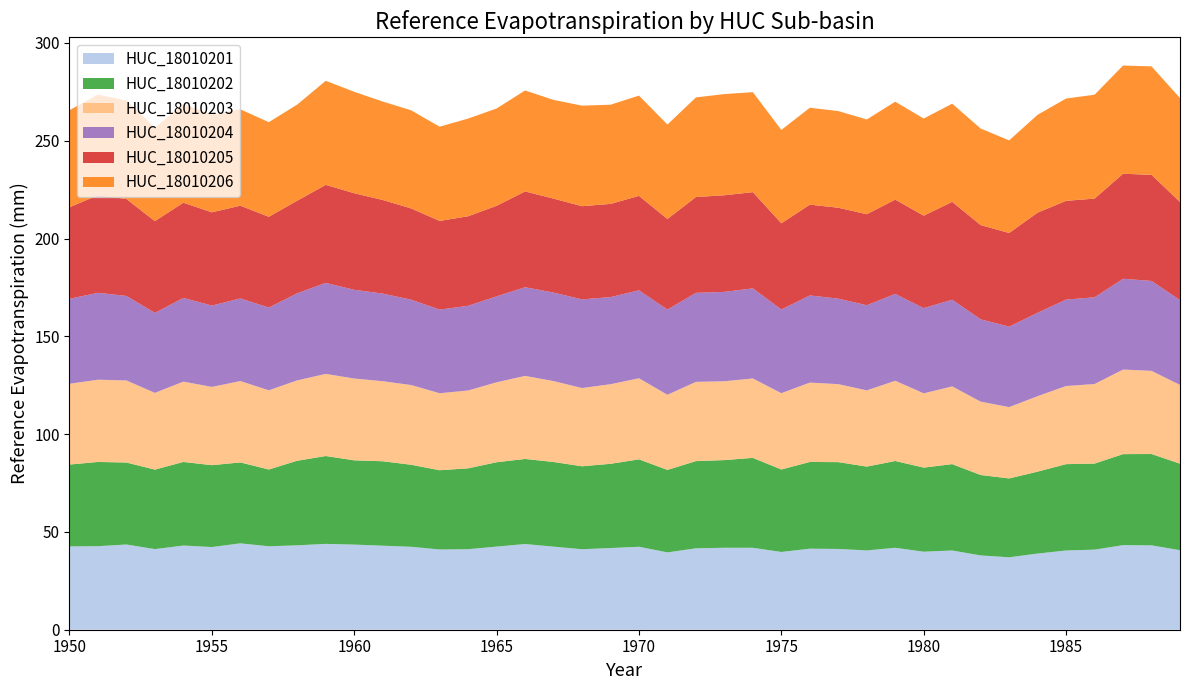

Reading left to right, extract all data points from this chart.

HUC_18010201: 1950=42.6	1951=42.7	1952=43.6	1953=41.2	1954=43.0	1955=42.3	1956=44.2	1957=42.7	1958=43.2	1959=43.9	1960=43.5	1961=43.0	1962=42.4	1963=41.0	1964=41.2	1965=42.5	1966=43.8	1967=42.5	1968=41.2	1969=41.8	1970=42.4	1971=39.5	1972=41.6	1973=41.9	1974=41.9	1975=39.8	1976=41.4	1977=41.3	1978=40.5	1979=41.9	1980=39.9	1981=40.5	1982=38.0	1983=37.0	1984=38.9	1985=40.5	1986=40.9	1987=43.3	1988=43.1	1989=40.7
HUC_18010202: 1950=41.8	1951=43.1	1952=41.9	1953=40.6	1954=42.7	1955=41.8	1956=41.4	1957=39.3	1958=43.2	1959=44.9	1960=43.1	1961=43.2	1962=41.9	1963=40.5	1964=41.3	1965=43.1	1966=43.5	1967=43.3	1968=42.4	1969=43.1	1970=44.7	1971=42.2	1972=44.6	1973=44.8	1974=46.0	1975=42.2	1976=44.3	1977=44.4	1978=42.9	1979=44.4	1980=43.0	1981=44.2	1982=41.1	1983=40.3	1984=41.9	1985=44.1	1986=44.0	1987=46.5	1988=46.7	1989=44.2
HUC_18010203: 1950=41.3	1951=42.0	1952=42.0	1953=39.2	1954=41.1	1955=40.0	1956=41.6	1957=40.5	1958=41.1	1959=42.0	1960=41.8	1961=40.9	1962=40.8	1963=39.4	1964=39.8	1965=40.9	1966=42.5	1967=41.4	1968=40.0	1969=40.7	1970=41.4	1971=38.4	1972=40.5	1973=40.3	1974=40.6	1975=39.0	1976=40.6	1977=39.9	1978=39.0	1979=41.0	1980=38.0	1981=39.7	1982=37.5	1983=36.5	1984=38.6	1985=39.9	1986=40.7	1987=43.2	1988=42.5	1989=40.2
HUC_18010204: 1950=43.4	1951=44.4	1952=43.2	1953=40.9	1954=42.8	1955=41.6	1956=42.2	1957=42.3	1958=44.5	1959=46.5	1960=45.4	1961=44.8	1962=43.6	1963=42.7	1964=43.3	1965=43.9	1966=45.3	1967=45.2	1968=45.3	1969=44.5	1970=45.0	1971=43.6	1972=45.5	1973=45.7	1974=46.1	1975=42.8	1976=44.6	1977=43.7	1978=43.5	1979=44.4	1980=43.6	1981=44.3	1982=42.1	1983=41.1	1984=42.6	1985=44.2	1986=44.3	1987=46.4	1988=46.0	1989=43.4
HUC_18010205: 1950=46.8	1951=49.9	1952=49.6	1953=46.9	1954=48.7	1955=47.7	1956=47.4	1957=46.4	1958=47.3	1959=50.1	1960=49.4	1961=47.9	1962=46.7	1963=45.4	1964=45.8	1965=46.3	1966=49.0	1967=48.0	1968=47.6	1969=47.6	1970=48.3	1971=46.3	1972=49.0	1973=49.4	1974=49.2	1975=44.1	1976=46.4	1977=46.5	1978=46.5	1979=48.2	1980=47.3	1981=50.0	1982=48.2	1983=47.9	1984=51.2	1985=50.5	1986=50.5	1987=53.7	1988=54.2	1989=50.2
HUC_18010206: 1950=49.6	1951=51.5	1952=50.4	1953=47.8	1954=50.4	1955=50.0	1956=49.3	1957=48.4	1958=49.1	1959=53.2	1960=51.9	1961=50.3	1962=50.2	1963=48.2	1964=49.9	1965=49.7	1966=51.6	1967=50.5	1968=51.4	1969=50.7	1970=51.3	1971=48.3	1972=50.9	1973=51.7	1974=51.1	1975=47.7	1976=49.5	1977=49.4	1978=48.4	1979=50.1	1980=49.6	1981=50.2	1982=49.3	1983=47.4	1984=50.0	1985=52.3	1986=53.1	1987=55.3	1988=55.4	1989=53.1